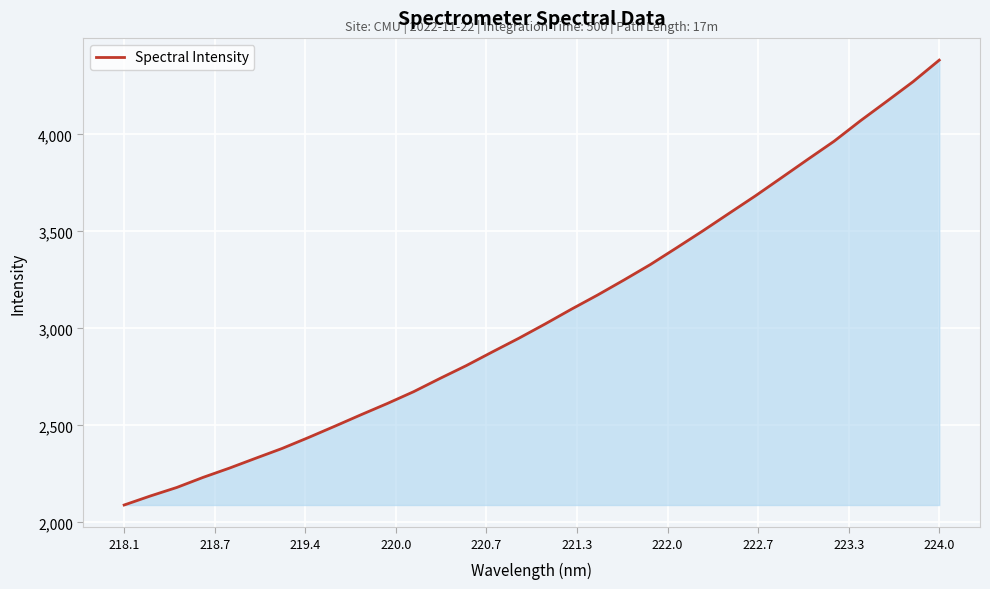

What is the smallest value displayed?

2089.3